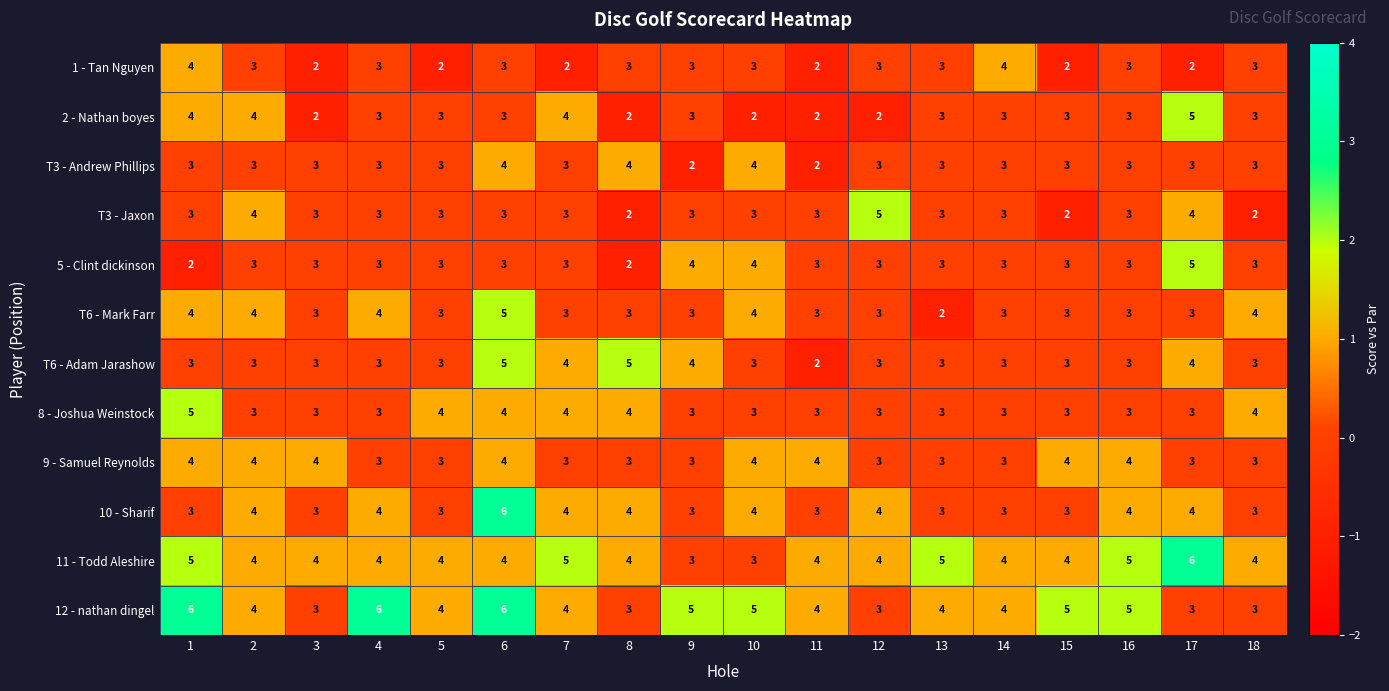

What is the maximum value shown in the chart?

6